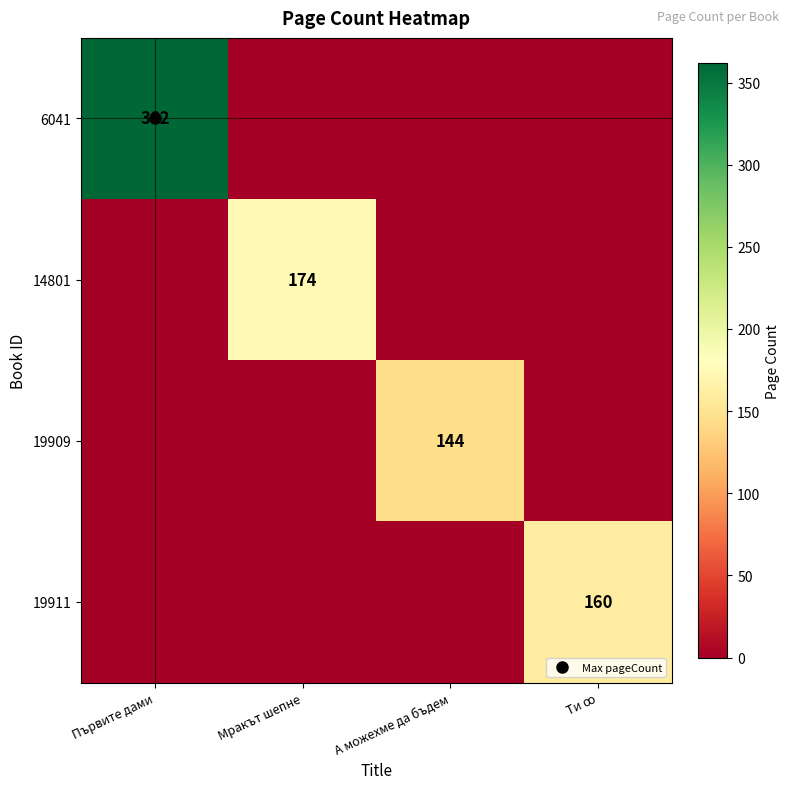

At Мракът шепне, list the series in order from largest to smallest.

14801, 6041, 19909, 19911